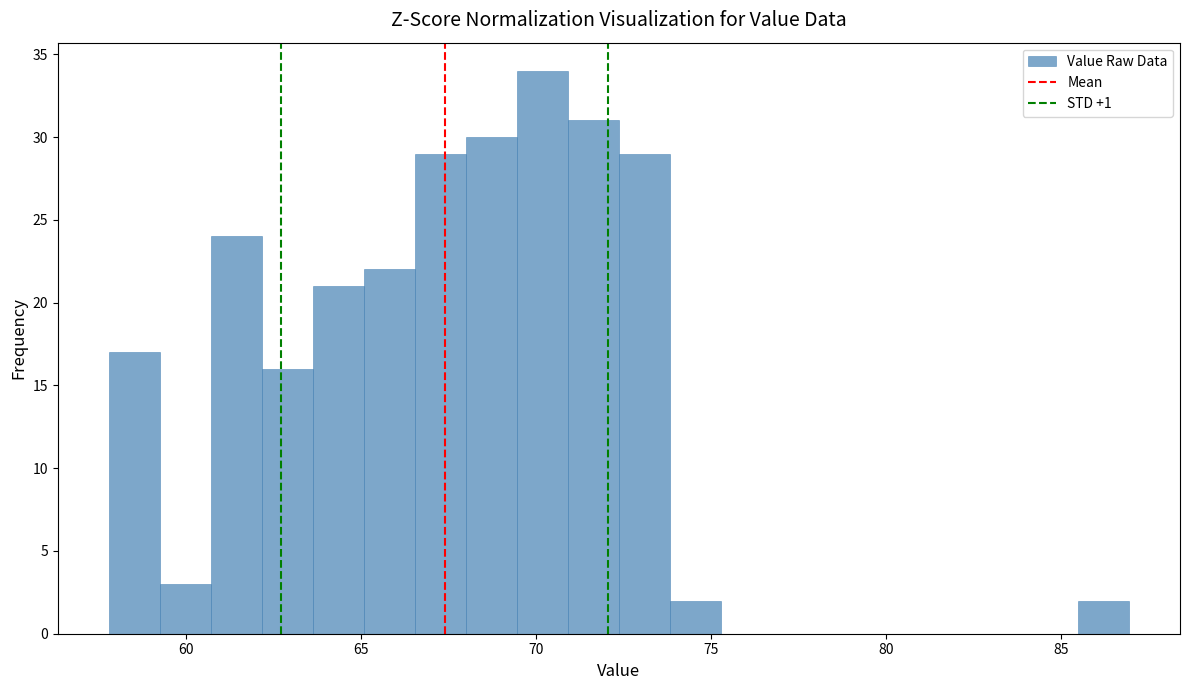

Read against the x-axis, roughly where is the centre of the tallest bar?

70.0